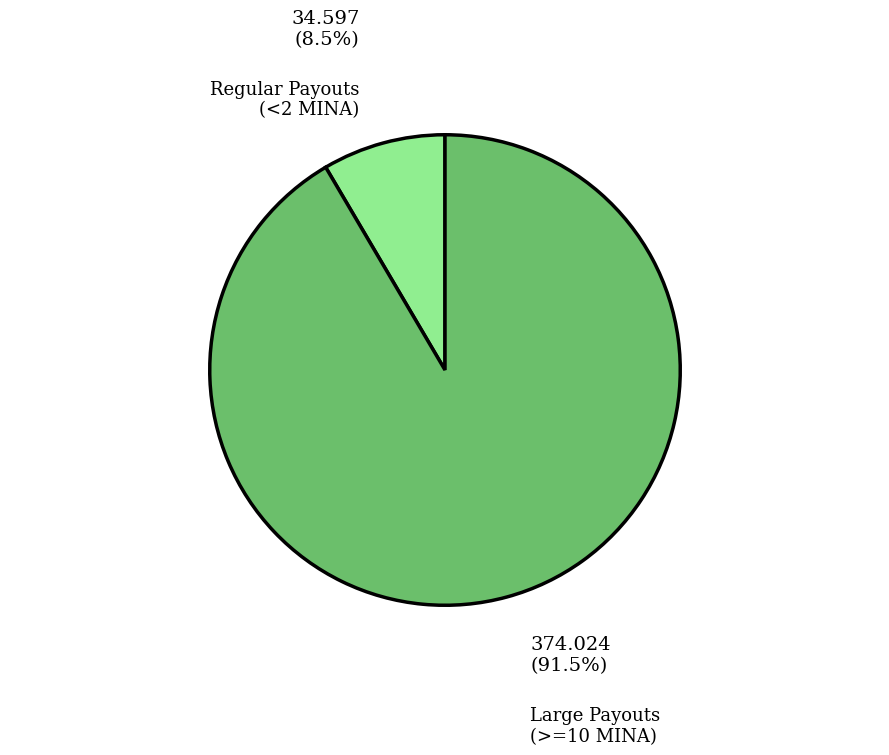

How many segments does this pie chart have?

2